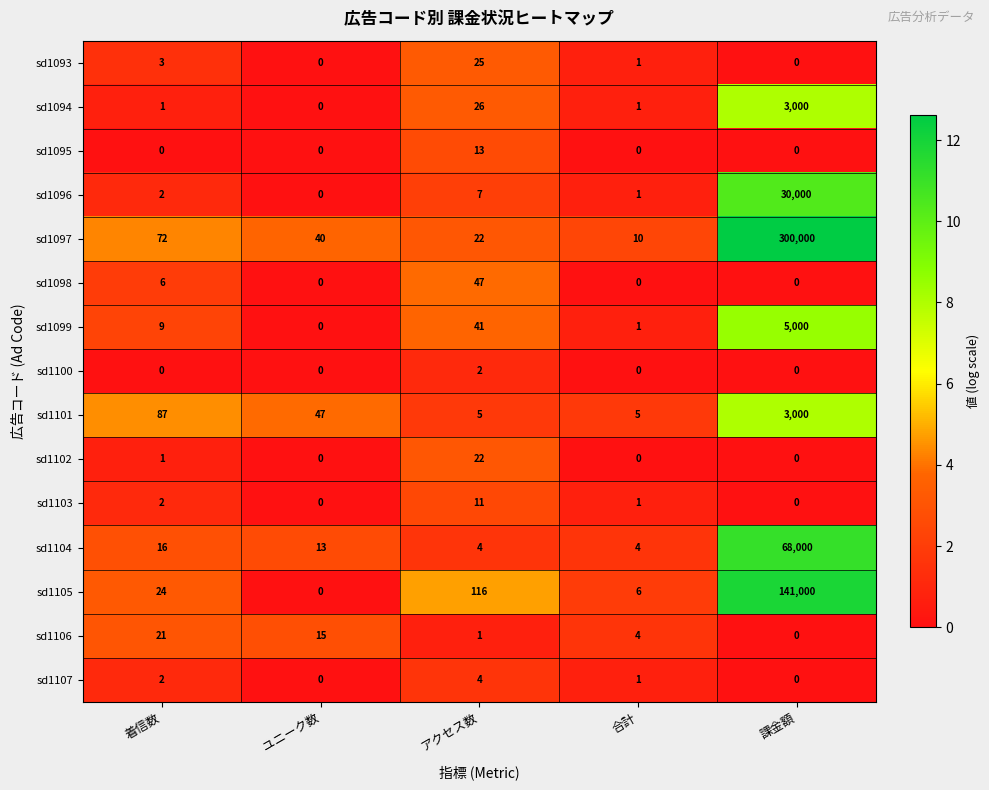

What is the average value of the sd1101 series?

629